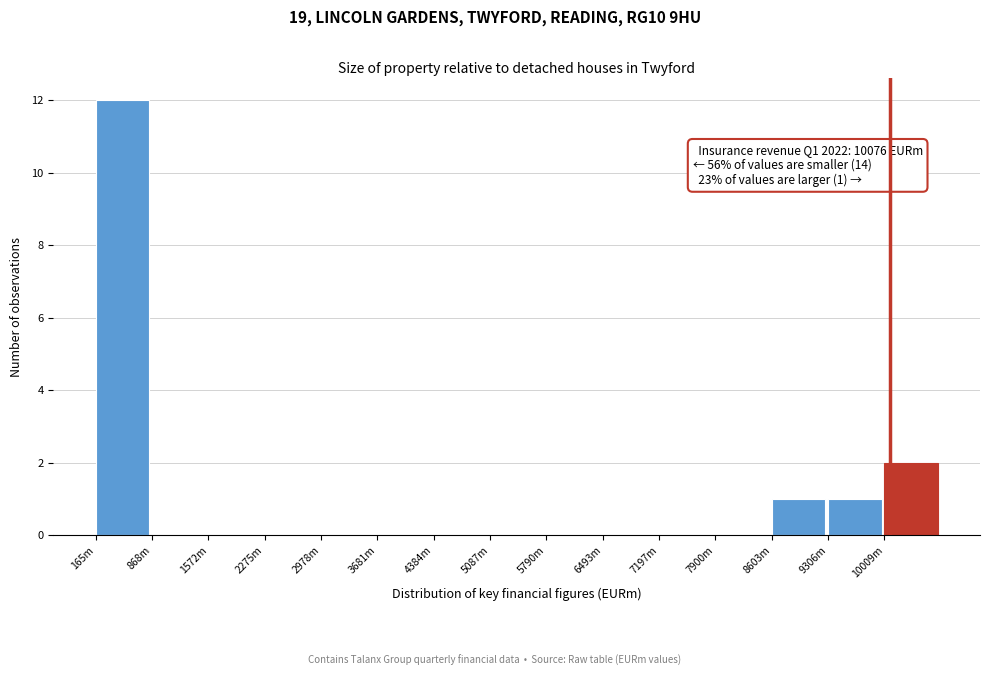

Reading left to right, list all the values displayed in this chart.

165m=12	868m=0	1572m=0	2275m=0	2978m=0	3681m=0	4384m=0	5087m=0	5790m=0	6493m=0	7197m=0	7900m=0	8603m=1	9306m=1	10009m=2